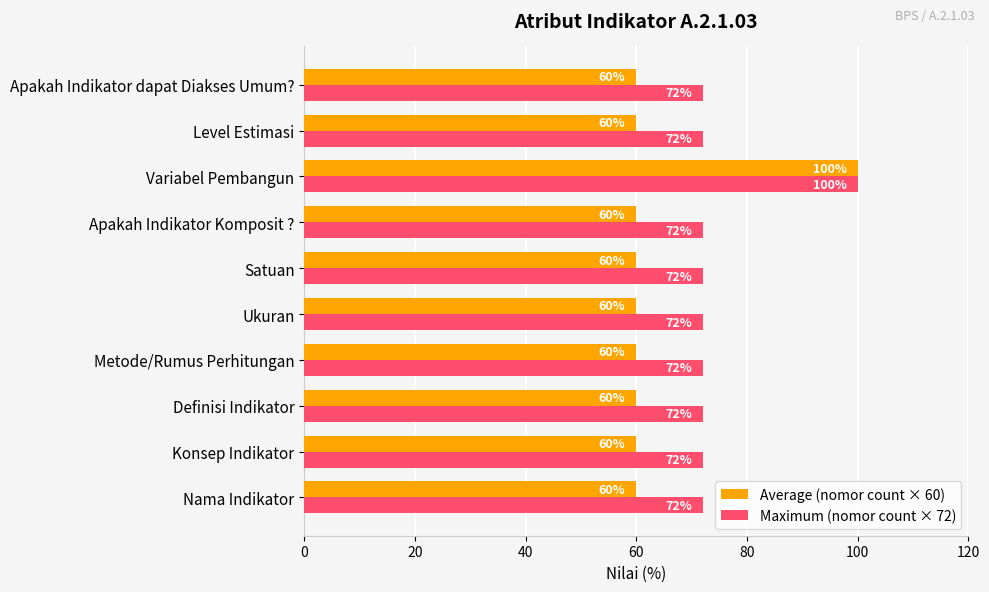

Which series has the largest total across all categories?

Maximum (nomor count × 72)